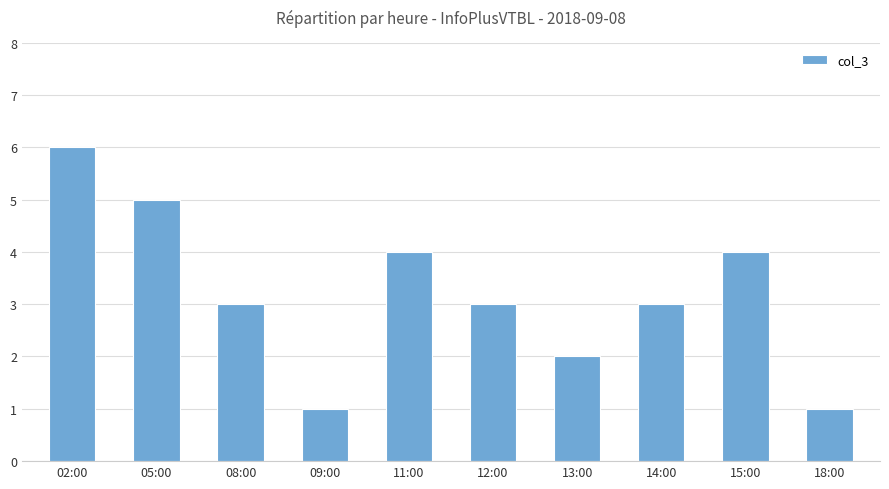

What is the label of the 10th bar from the left?

18:00